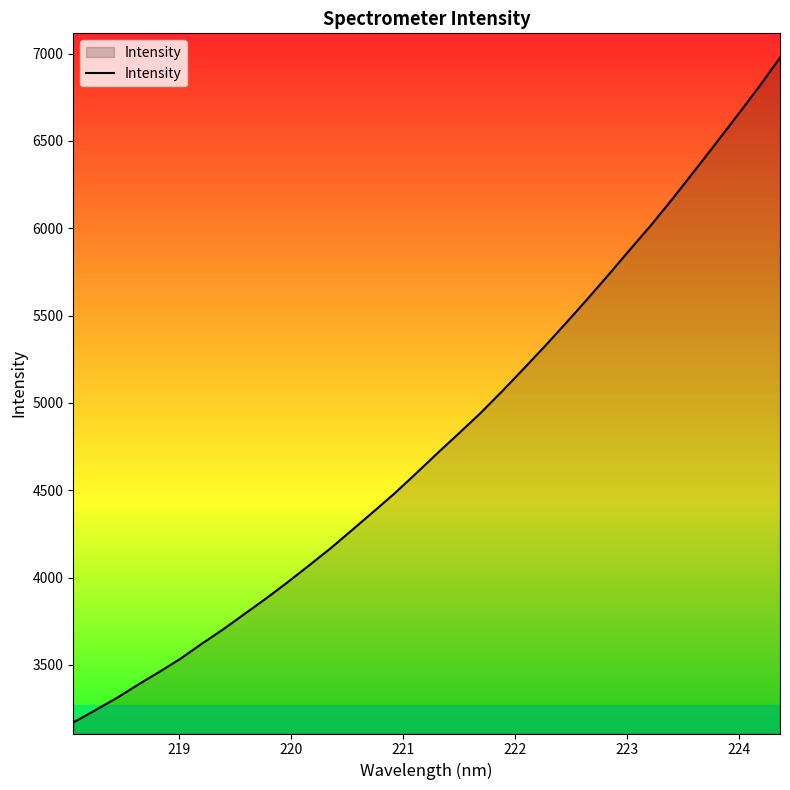

What is the smallest value displayed?

3170.2